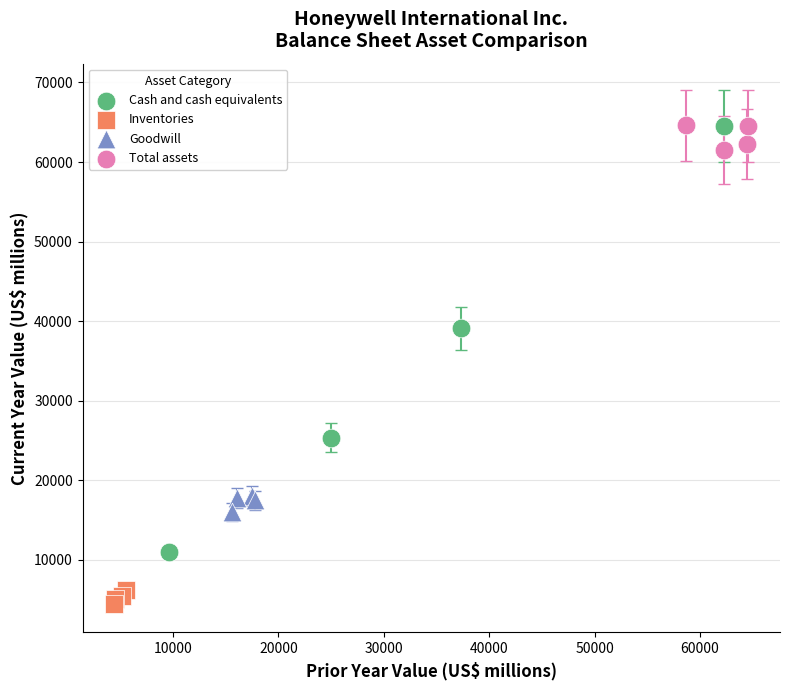

Which series has the widest spread of Y values?

Cash and cash equivalents